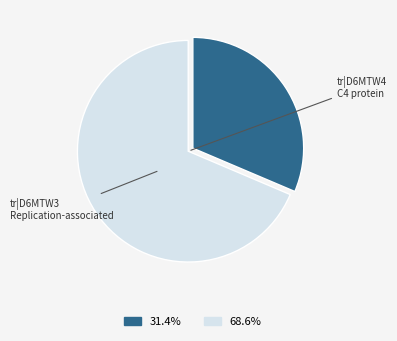

Does any single category account for the majority?

Yes